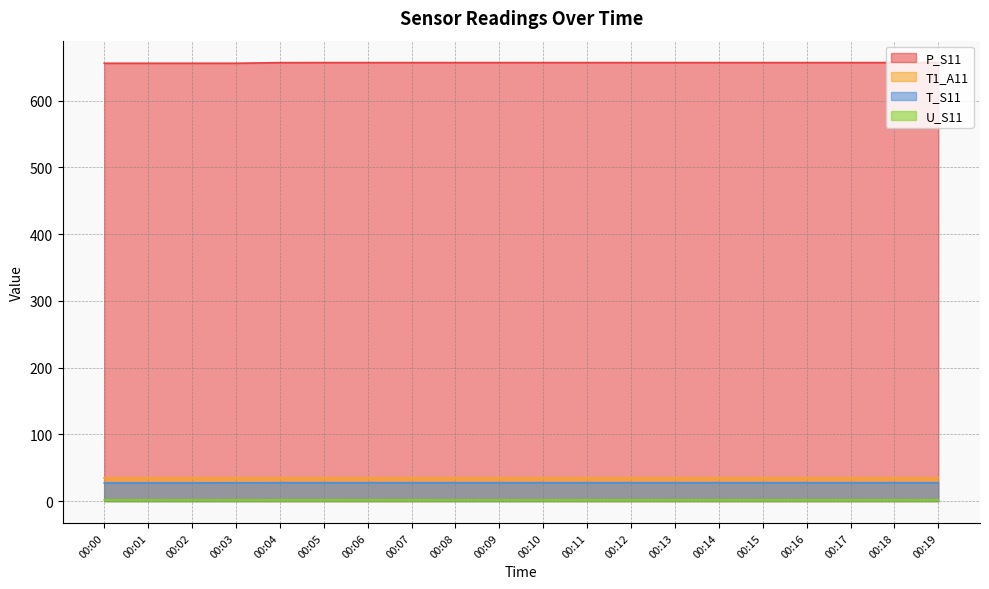

What is the value of the T_S11 point at the 5th from the left?

27.5